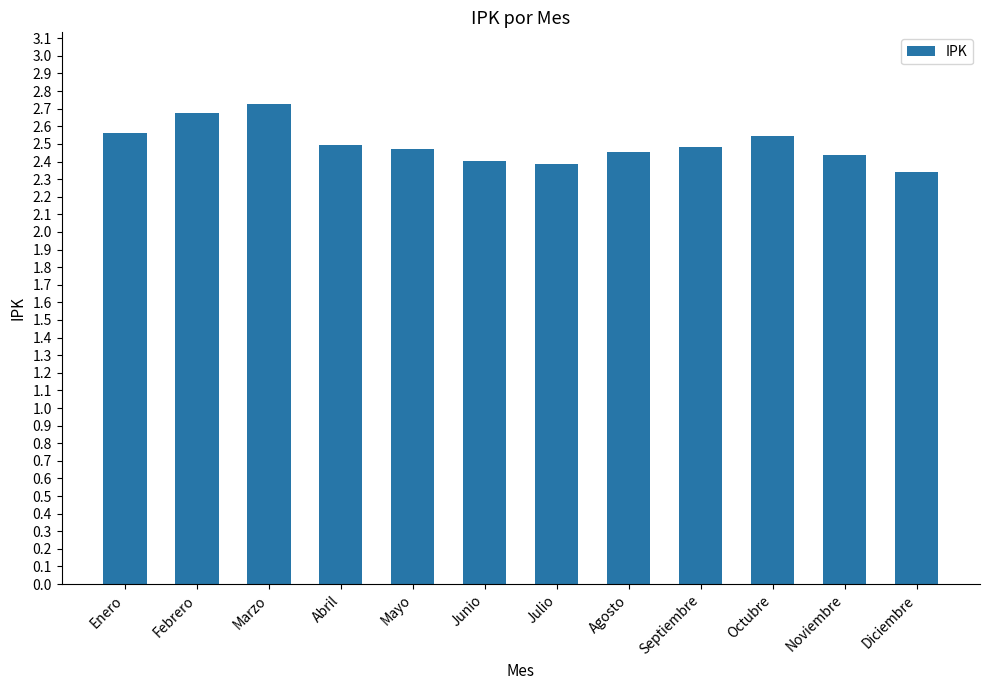

The chart shows a value of 1.4 at Diciembre. True or false?

False